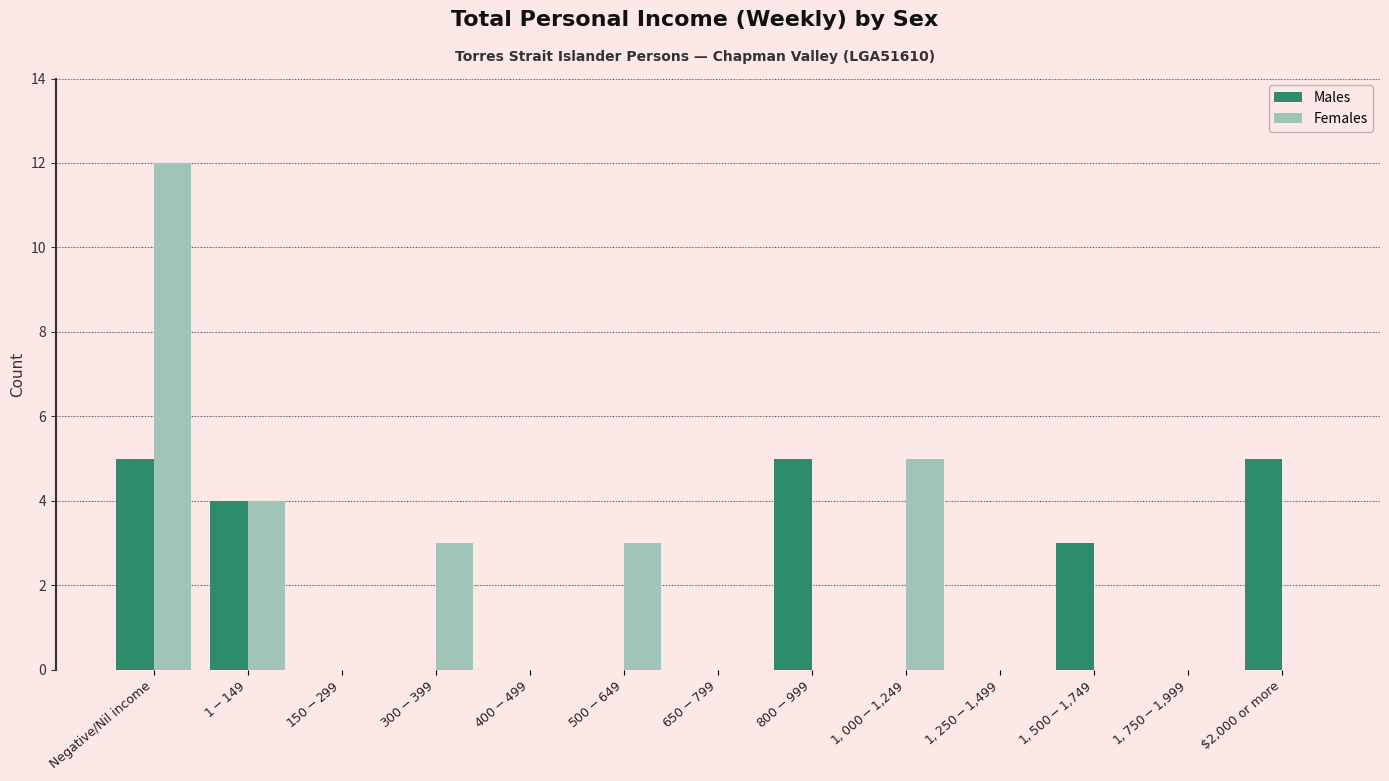

Reading left to right, transcribe all the data shown in this chart.

Males: Negative/Nil income=5	$1-$149=4	$150-$299=0	$300-$399=0	$400-$499=0	$500-$649=0	$650-$799=0	$800-$999=5	$1,000-$1,249=0	$1,250-$1,499=0	$1,500-$1,749=3	$1,750-$1,999=0	$2,000 or more=5
Females: Negative/Nil income=12	$1-$149=4	$150-$299=0	$300-$399=3	$400-$499=0	$500-$649=3	$650-$799=0	$800-$999=0	$1,000-$1,249=5	$1,250-$1,499=0	$1,500-$1,749=0	$1,750-$1,999=0	$2,000 or more=0